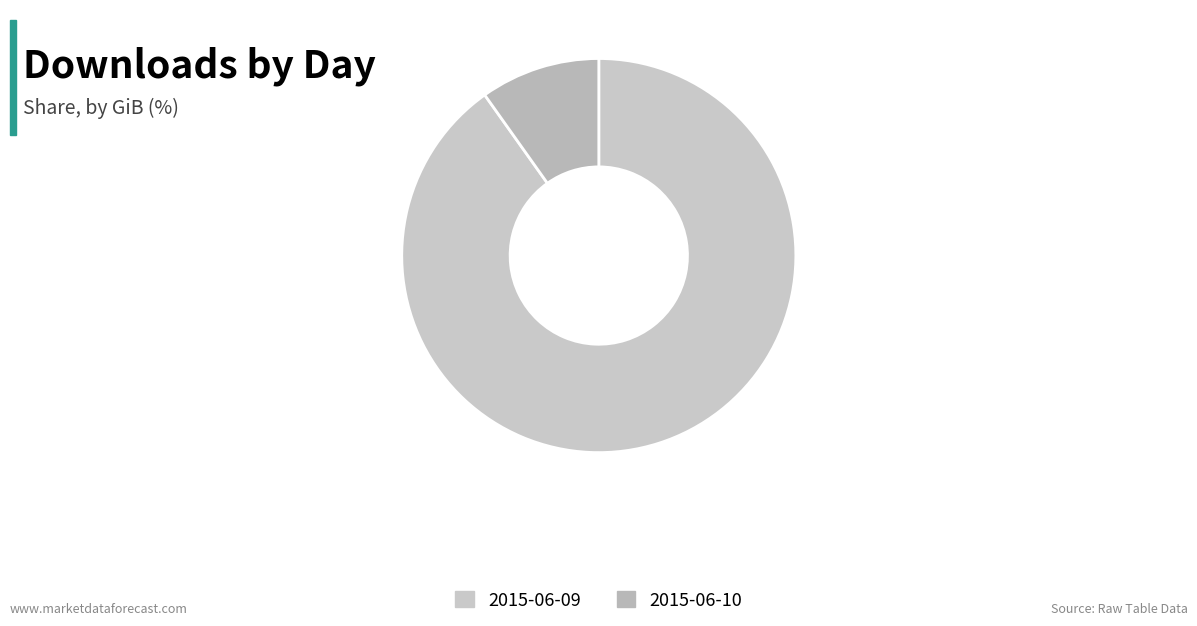

What portion of the pie excludes 2015-06-10?

90.2%